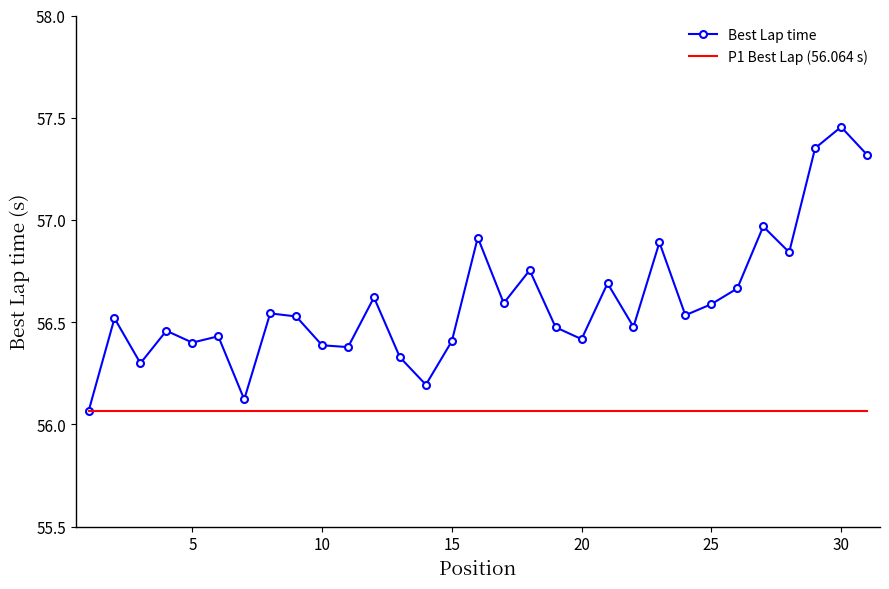

Which series has the largest total across all categories?

Best Lap time